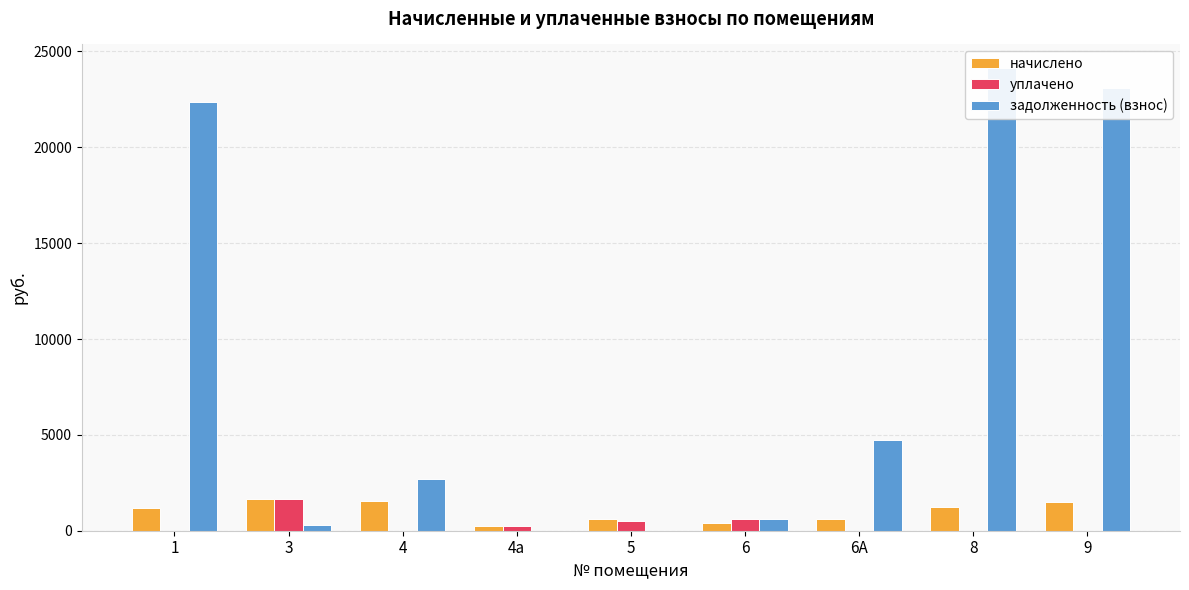

At which label does начислено reach its peak?

3